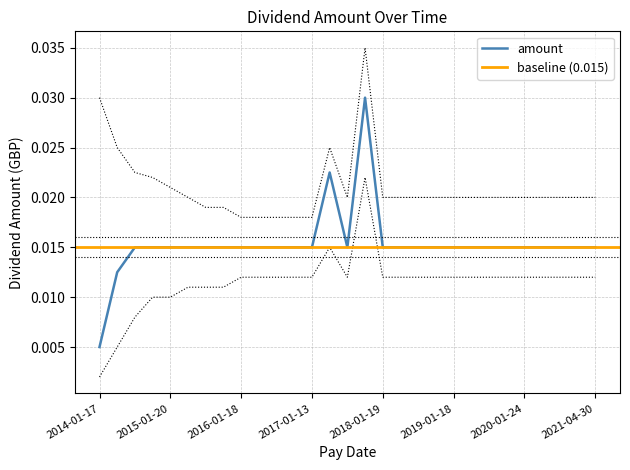

At which label does amount reach its minimum?

2014-01-17